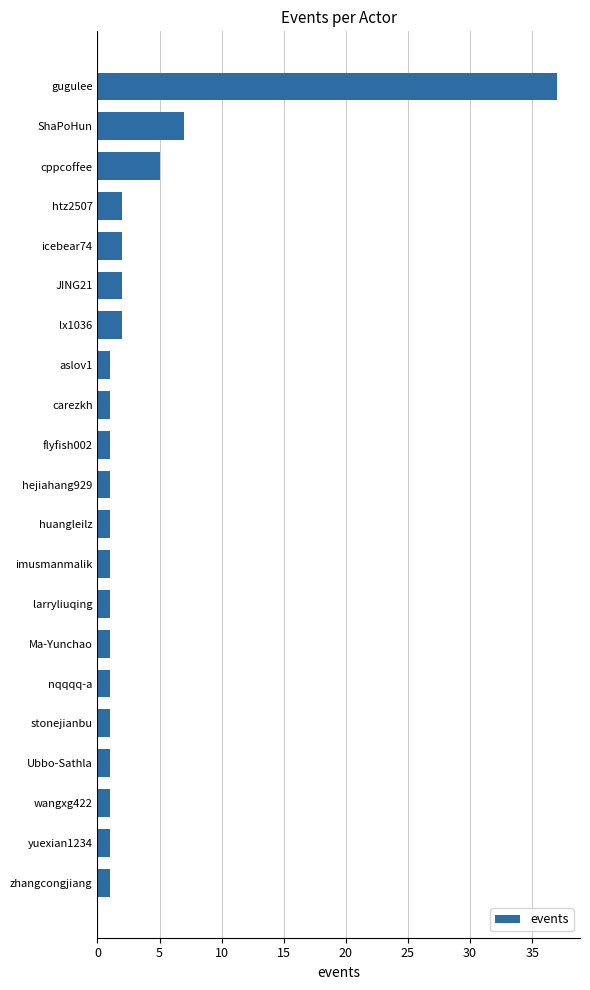

What is the sum of all values?

71